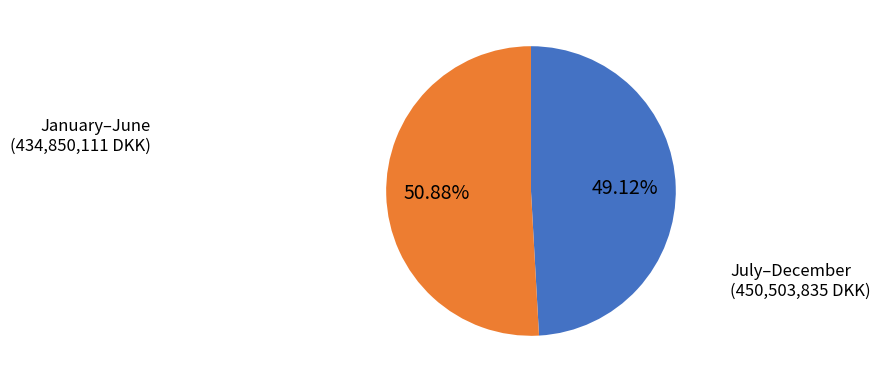

Is there any slice that represents more than half of the pie?

Yes